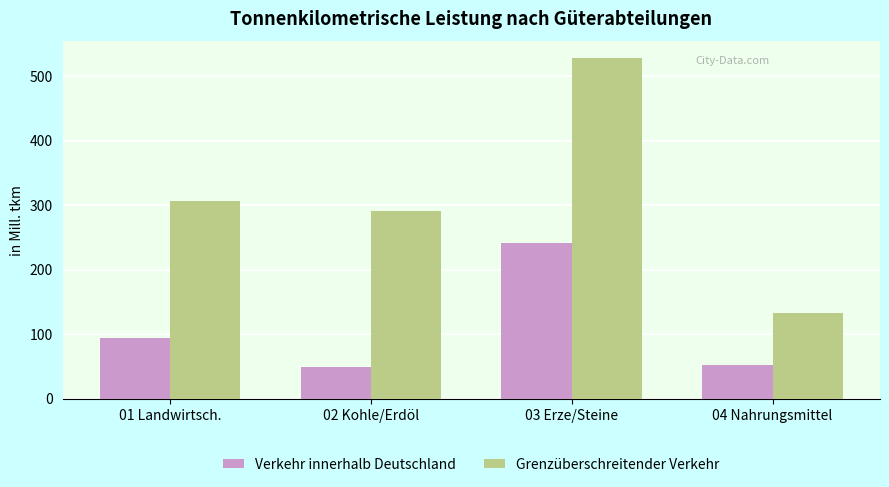

Reading left to right, transcribe all the data shown in this chart.

Verkehr innerhalb Deutschland: 93.4	49.3	241.3	51.9
Grenzüberschreitender Verkehr: 305.6	290.4	527.7	132.2